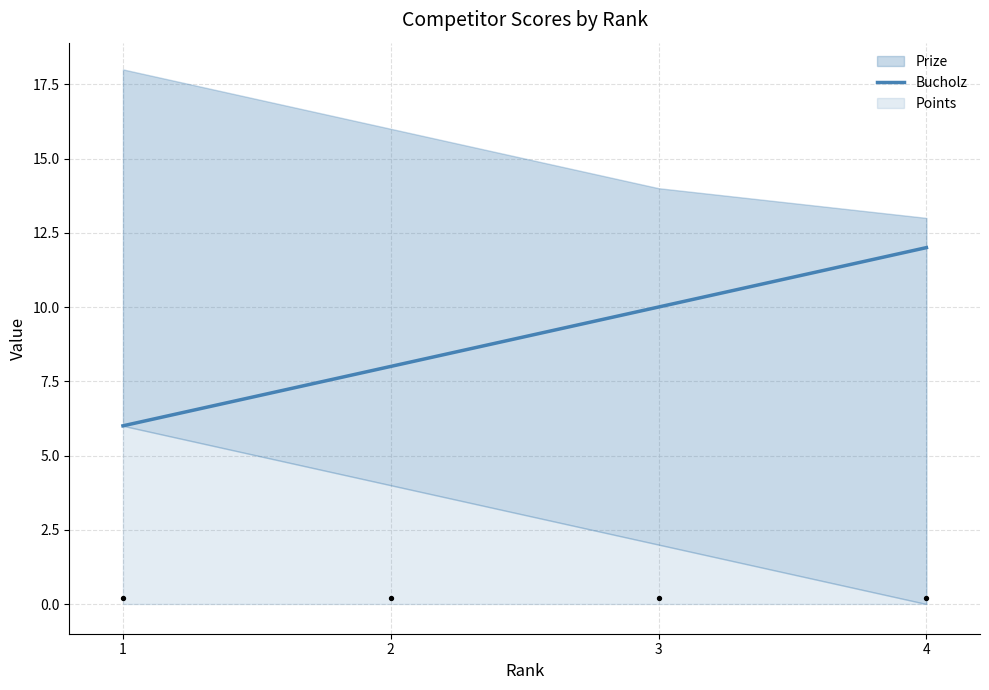

What is the change in value from 1 to 2?

+2